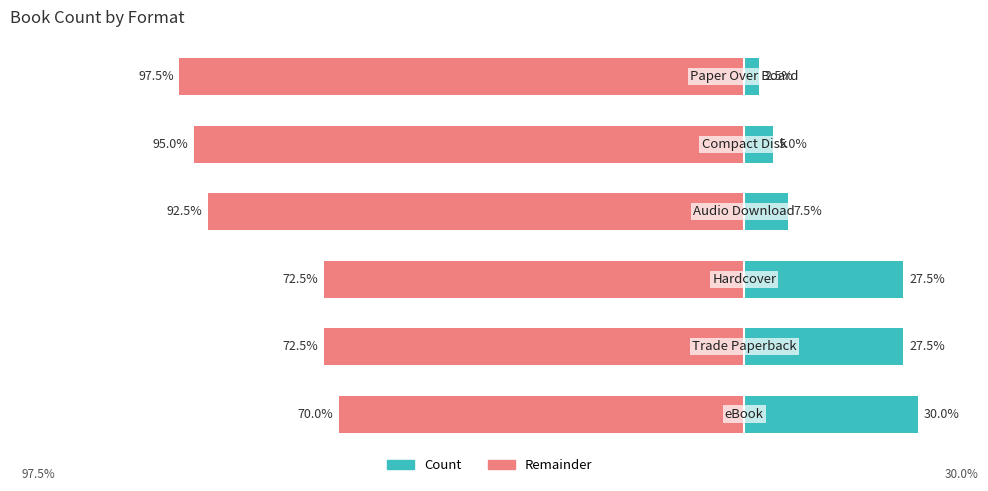

How many bars are there in each group?

2